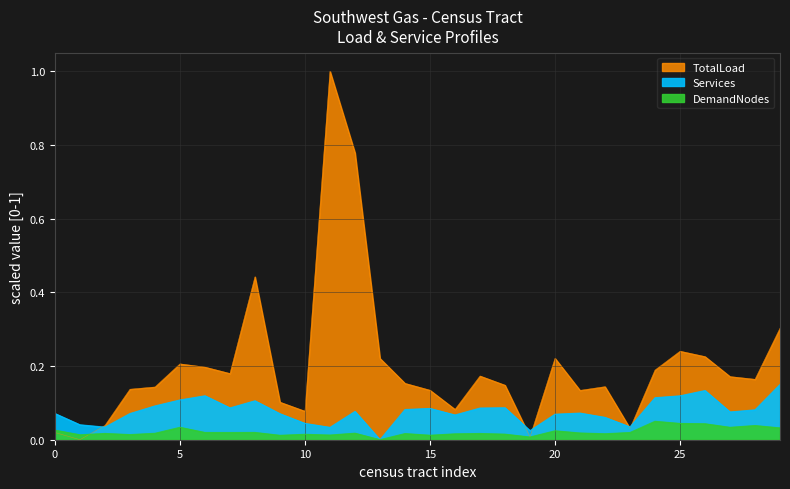

True or false: Services and DemandNodes intersect in this chart.

False